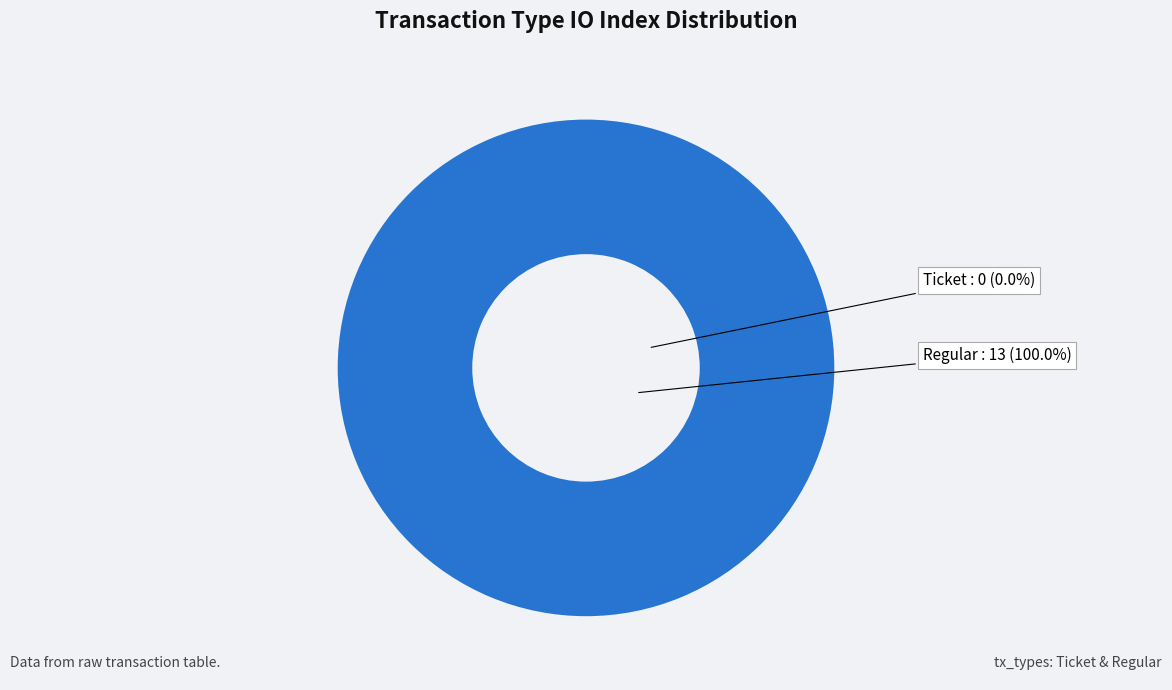

True or false: Regular accounts for 92% of the total.

False